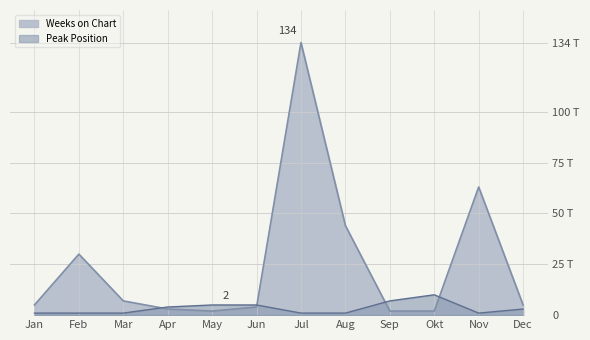

What are all the series names shown in the legend?

Weeks on Chart, Peak Position